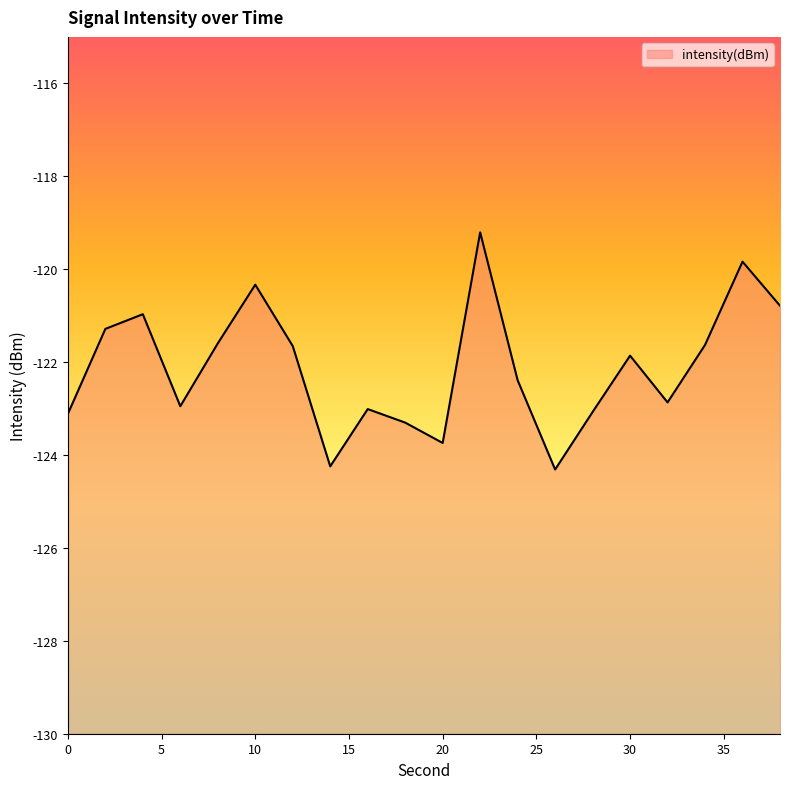

What is the maximum value shown in the chart?

-119.2